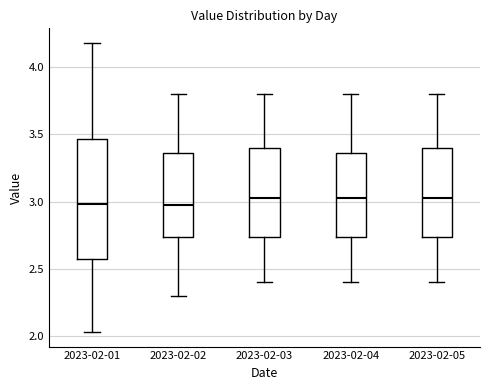

Which box is the tallest, from its lower edge to its upper edge?

2023-02-01